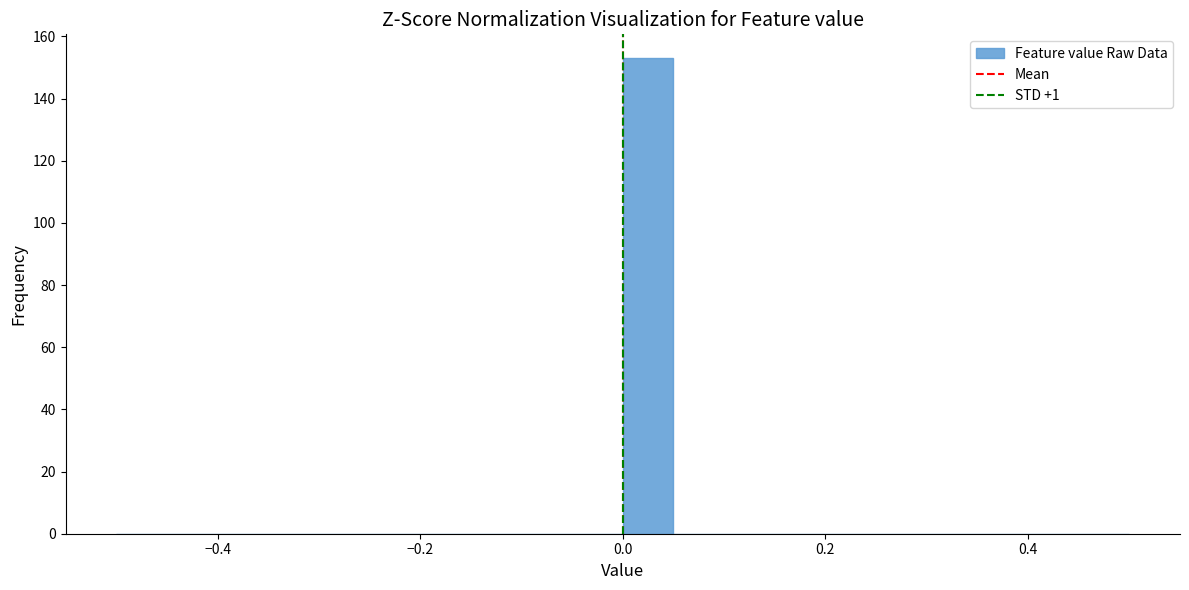

Read against the x-axis, roughly where is the centre of the tallest bar?

0.02